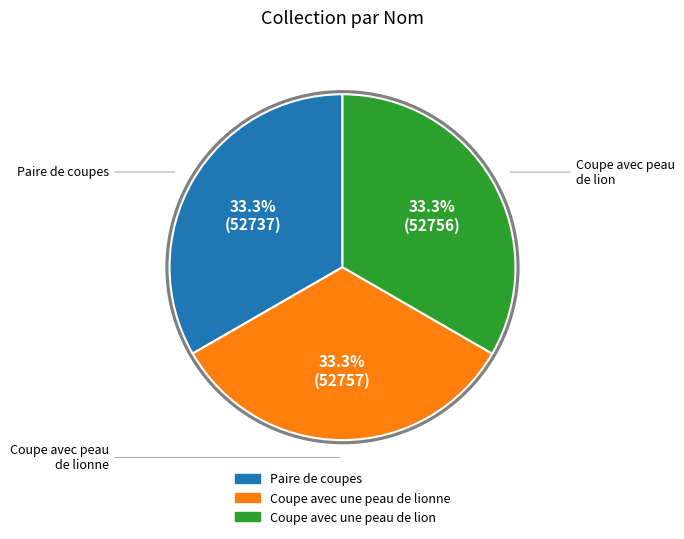

How many segments does this pie chart have?

3